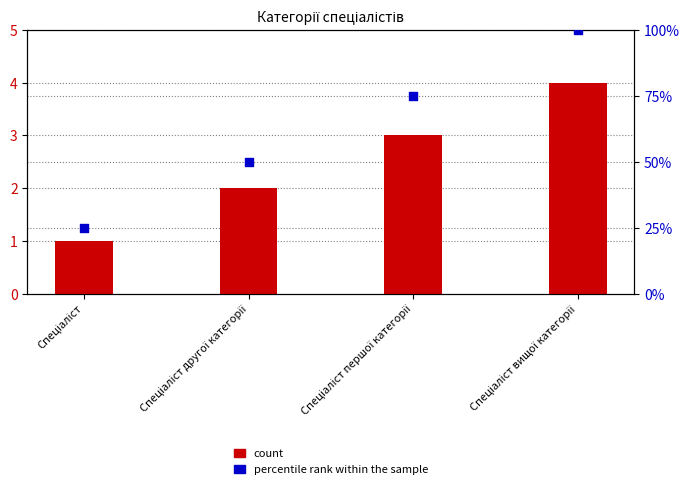

Which series reaches the maximum Y coordinate?

percentile rank within the sample